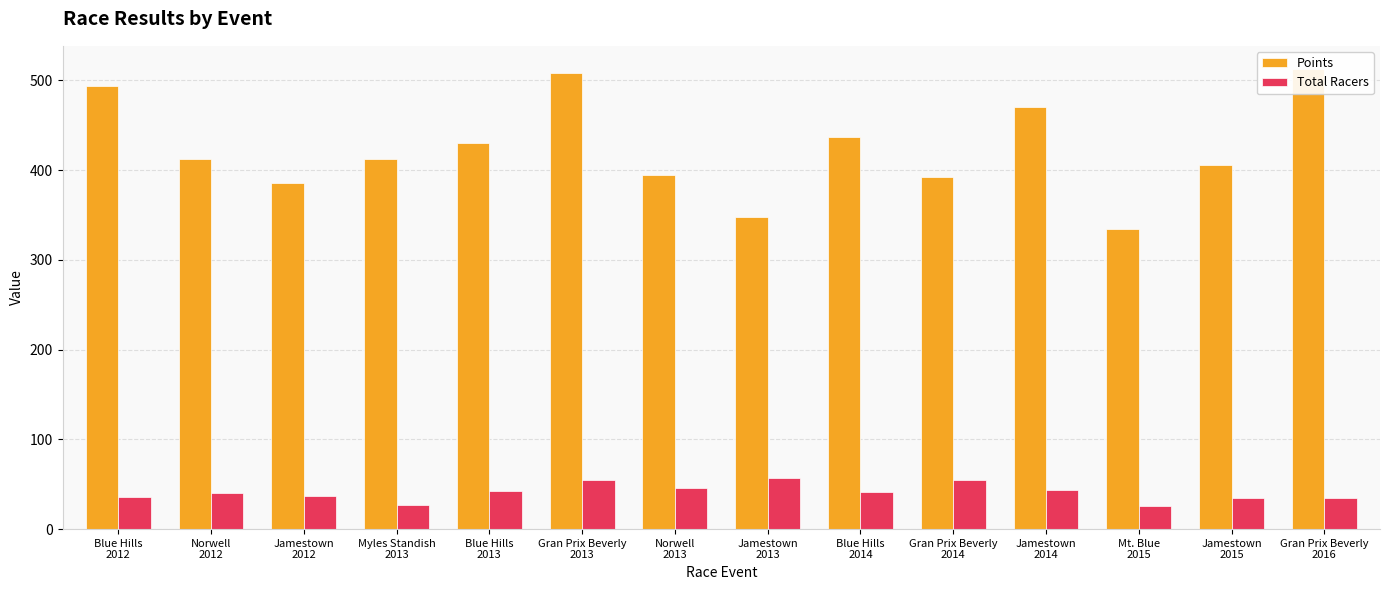

What is the smallest value displayed?

26.0